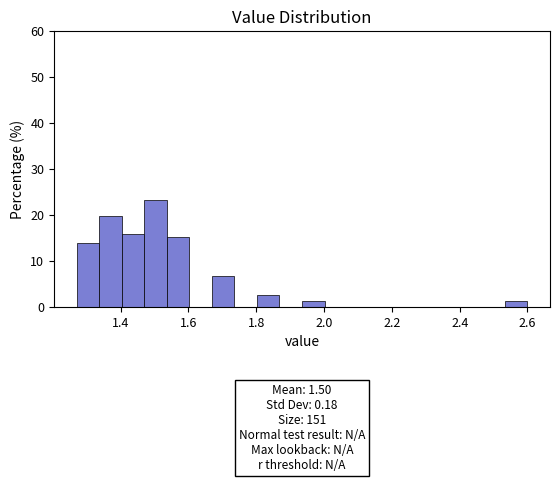

Read against the x-axis, roughly where is the centre of the tallest bar?

1.50